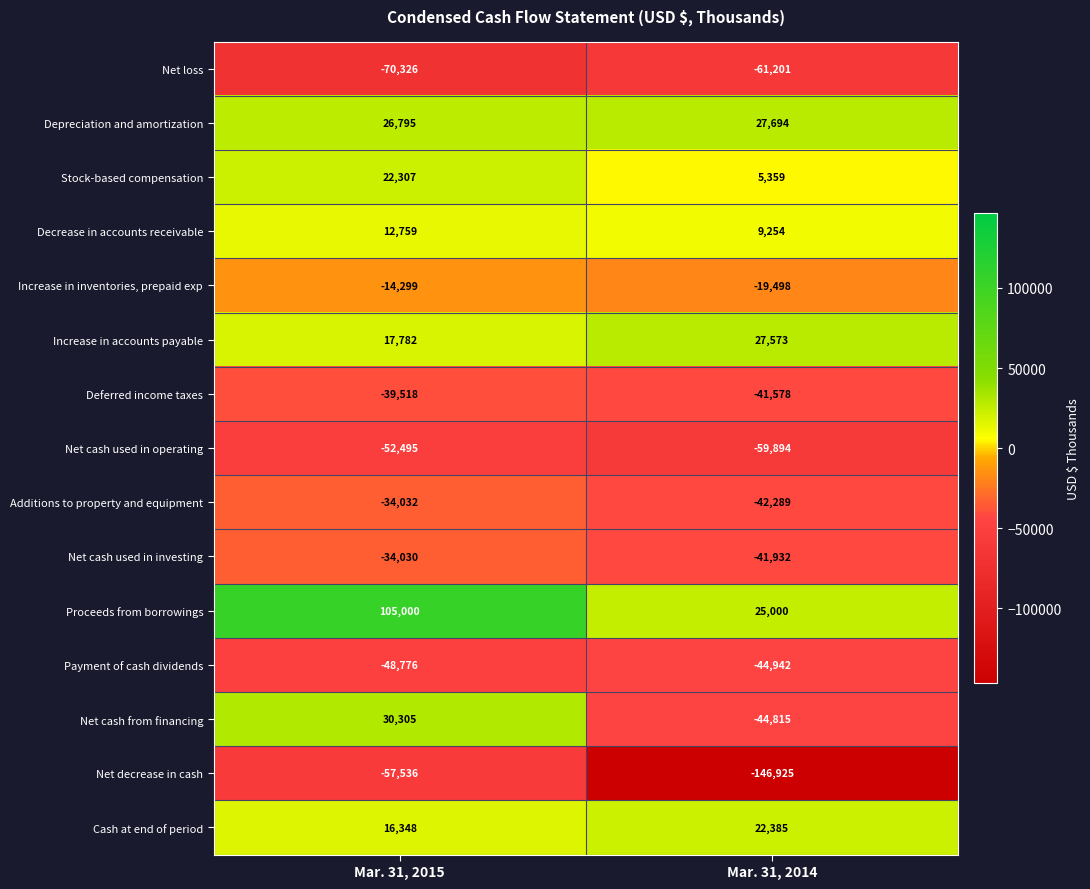

Rank the series by their maximum value, from highest to lowest.

Proceeds from borrowings, Net cash from financing, Depreciation and amortization, Increase in accounts payable, Cash at end of period, Stock-based compensation, Decrease in accounts receivable, Increase in inventories, prepaid exp, Net cash used in investing, Additions to property and equipment, Deferred income taxes, Payment of cash dividends, Net cash used in operating, Net decrease in cash, Net loss